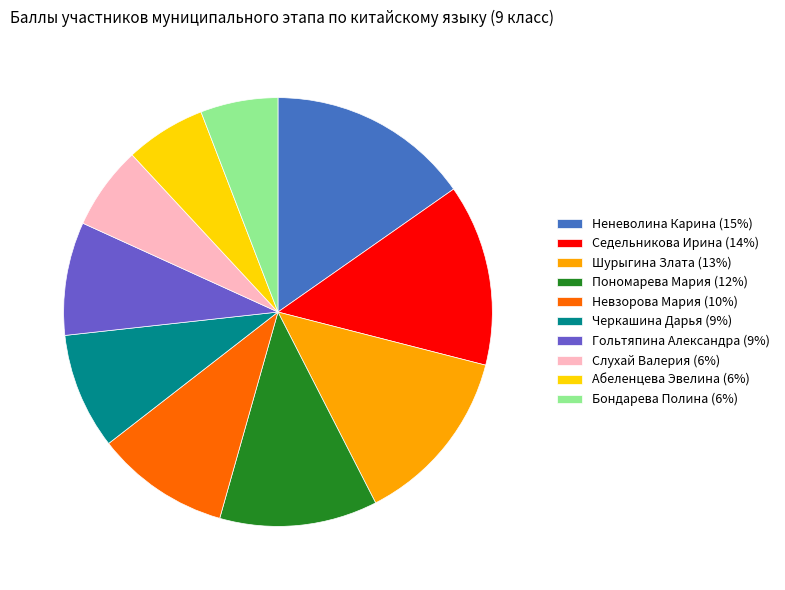

Do Шурыгина Злата (13%) and Слухай Валерия (6%) together represent more than half of the pie?

No